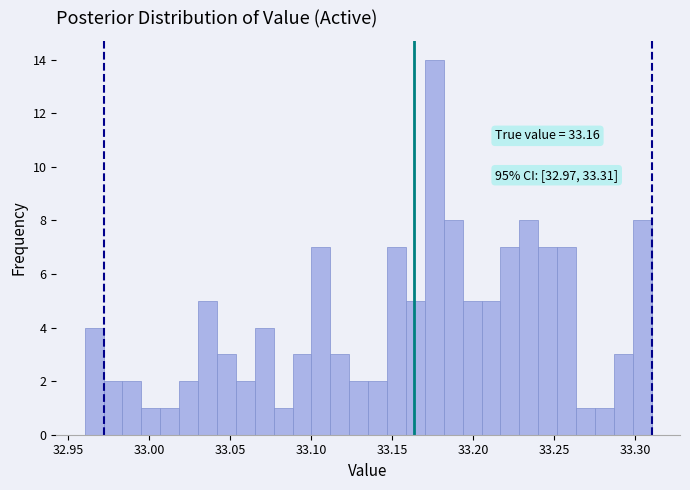

Read against the x-axis, roughly where is the centre of the tallest bar?

33.175